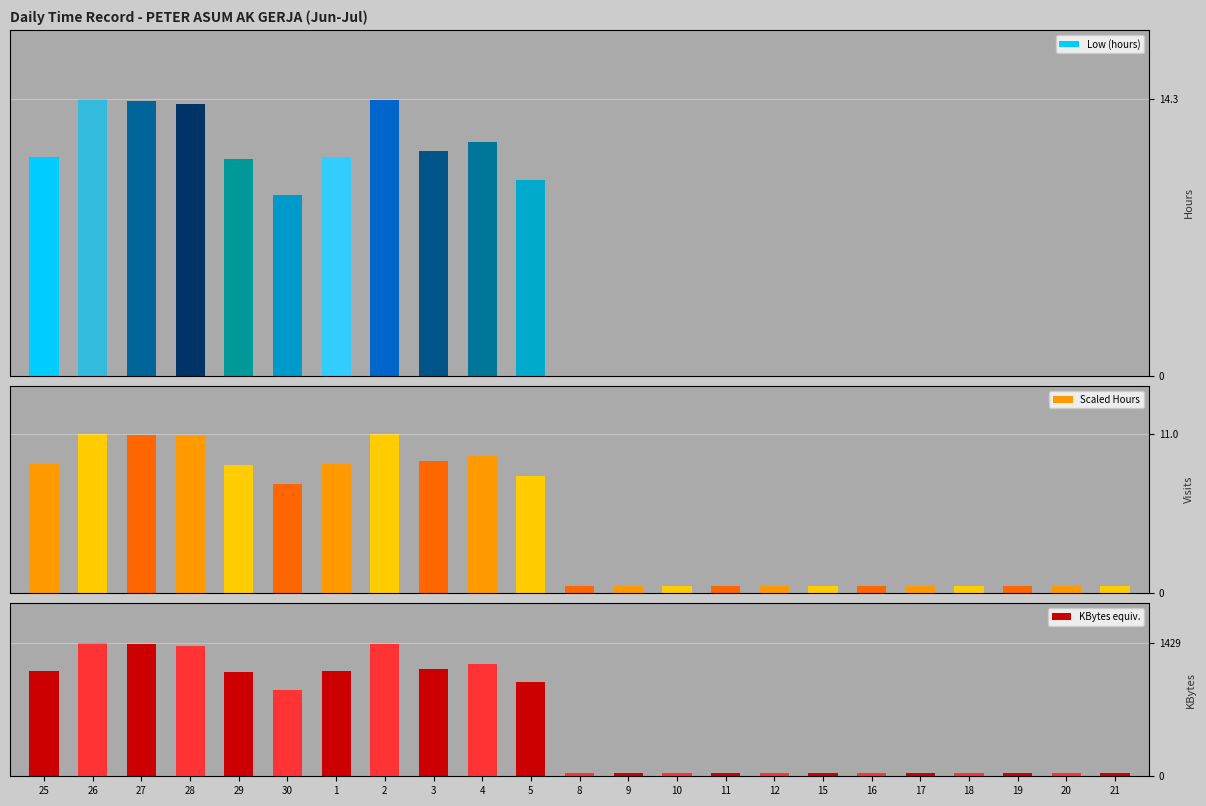

The value of Scaled Hours at 30 is 7.5. True or false?

True